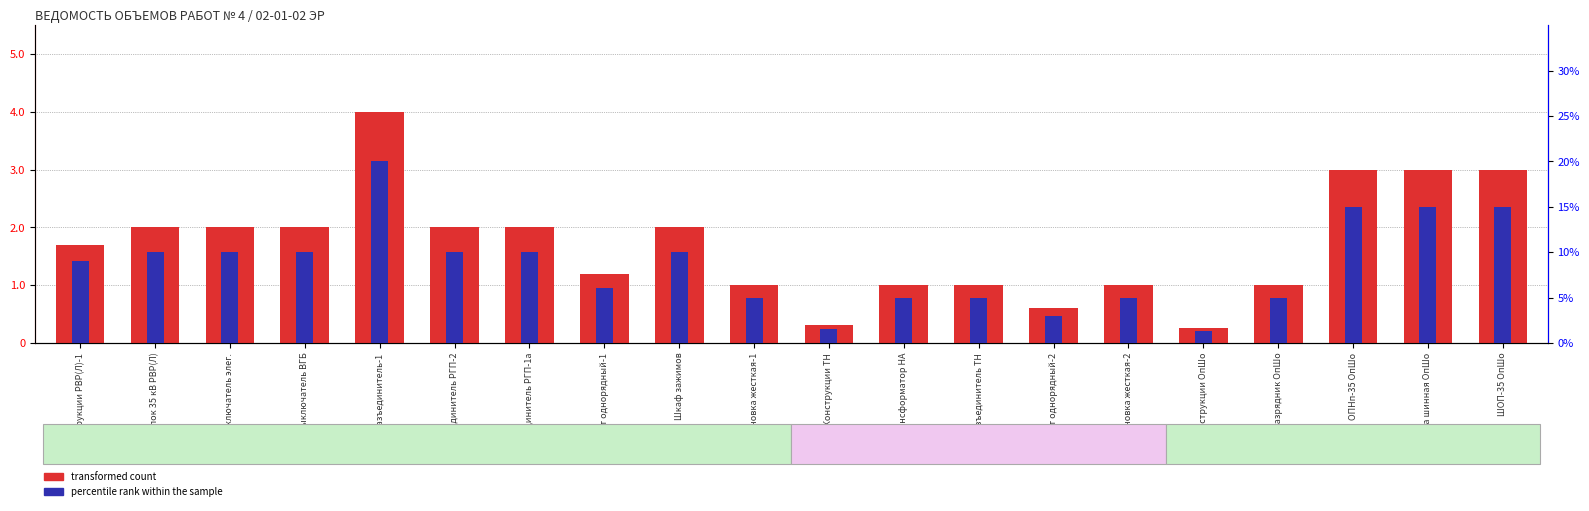

What is the label of the 11th bar from the left?

Конструкции ТН